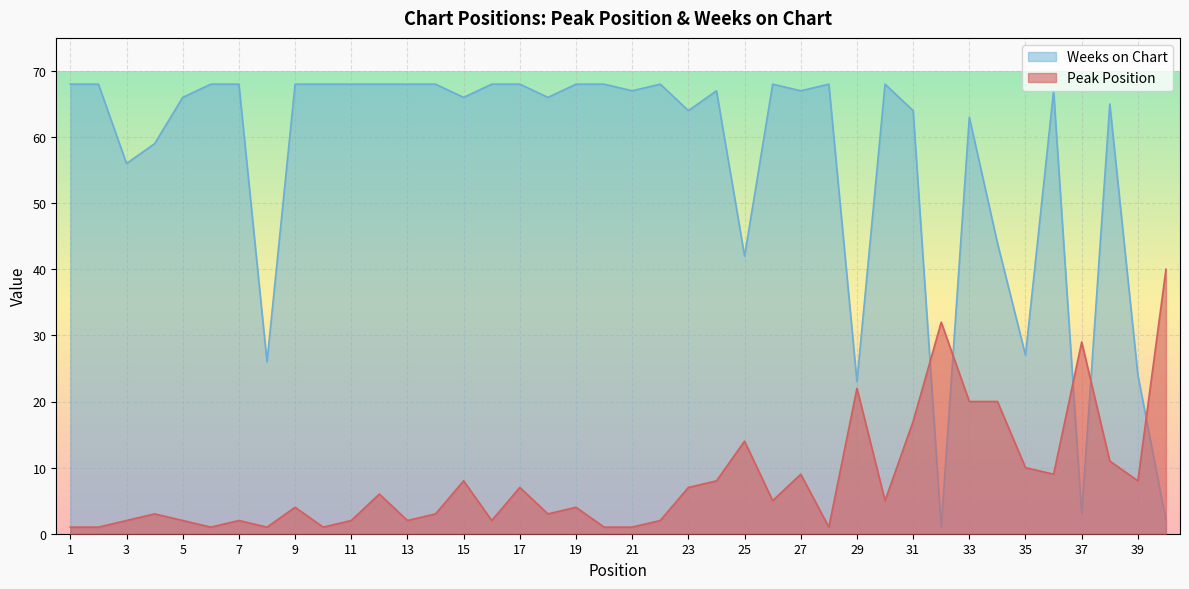

Reading left to right, extract all data points from this chart.

Peak Position: 1=1	2=1	3=2	4=3	5=2	6=1	7=2	8=1	9=4	10=1	11=2	12=6	13=2	14=3	15=8	16=2	17=7	18=3	19=4	20=1	21=1	22=2	23=7	24=8	25=14	26=5	27=9	28=1	29=22	30=5	31=17	32=32	33=20	34=20	35=10	36=9	37=29	38=11	39=8	40=40
Weeks on Chart: 1=68	2=68	3=56	4=59	5=66	6=68	7=68	8=26	9=68	10=68	11=68	12=68	13=68	14=68	15=66	16=68	17=68	18=66	19=68	20=68	21=67	22=68	23=64	24=67	25=42	26=68	27=67	28=68	29=23	30=68	31=64	32=1	33=63	34=44	35=27	36=67	37=3	38=65	39=24	40=2